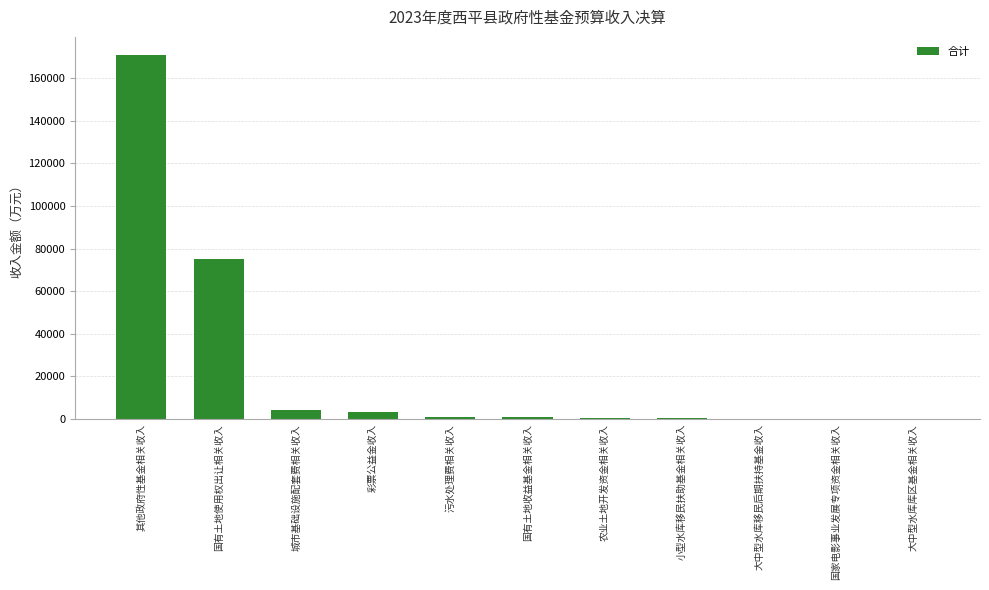

What is the sum of all values?

256498